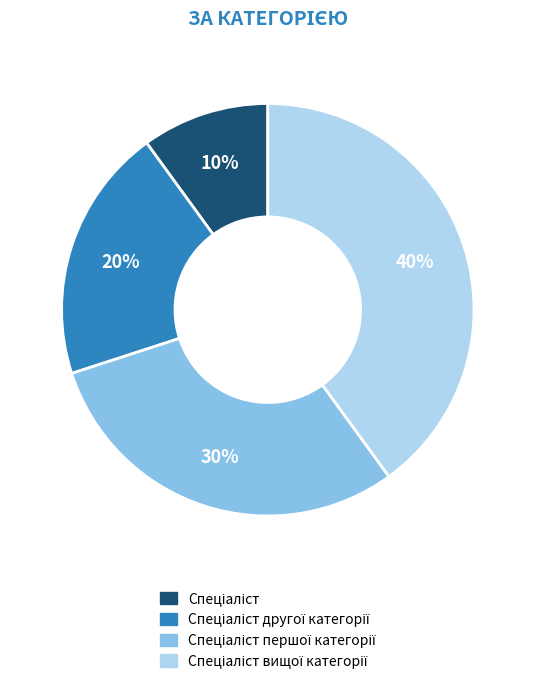

How many slices are in this pie chart?

4